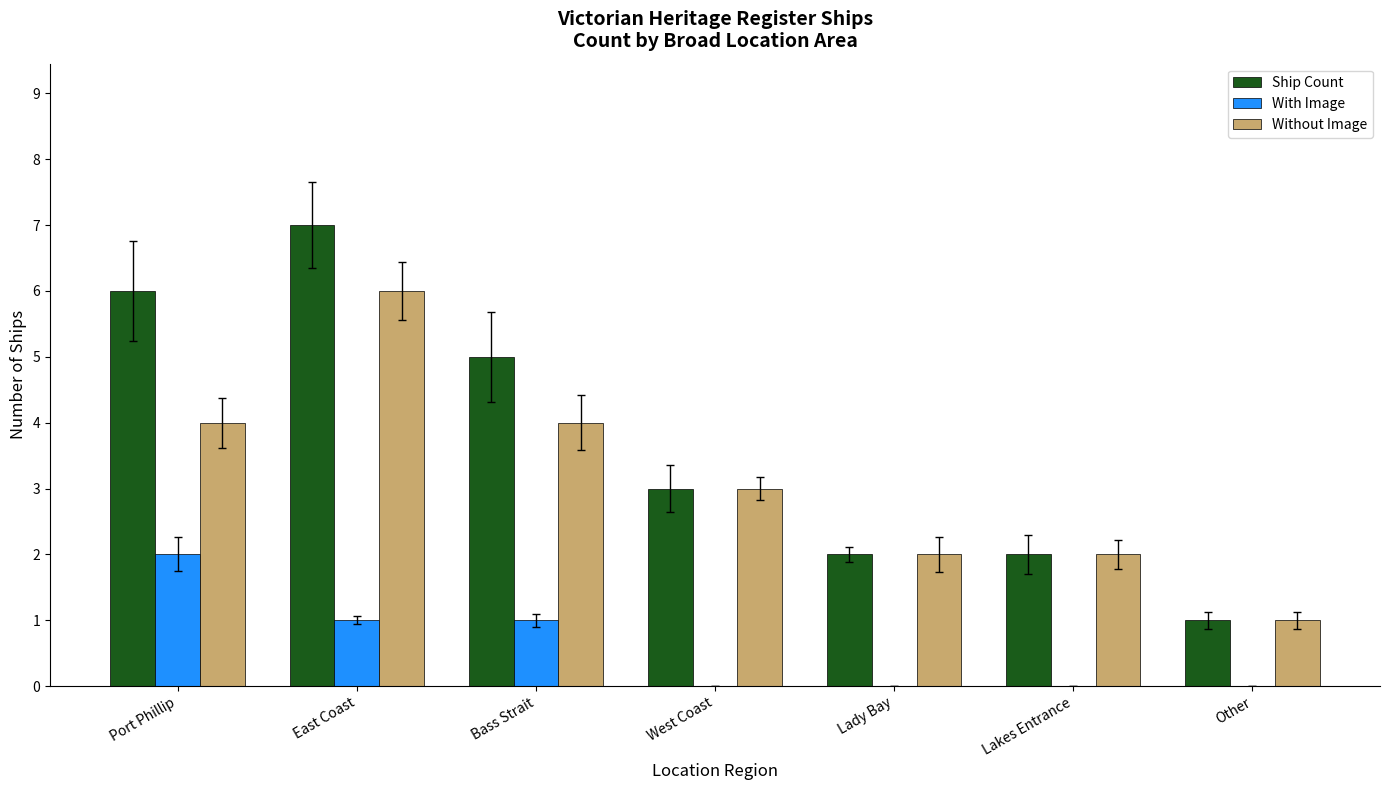

At which category does the chart reach its peak across all series?

East Coast